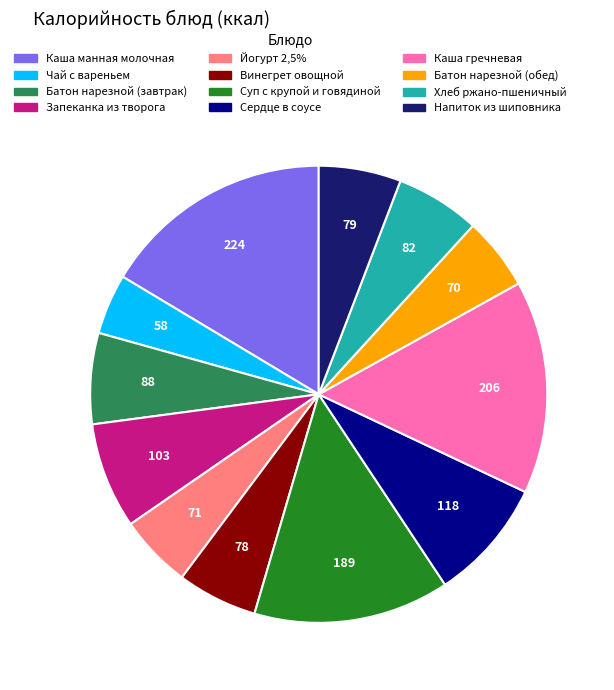

Do Винегрет овощной and Йогурт 2,5% together represent more than half of the pie?

No